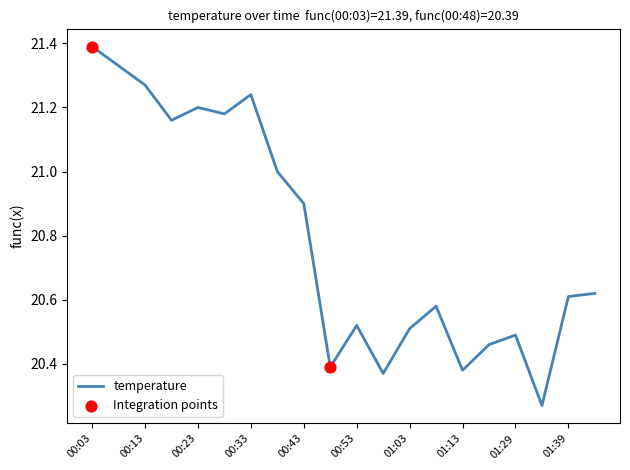

What is the maximum value shown in the chart?

21.4